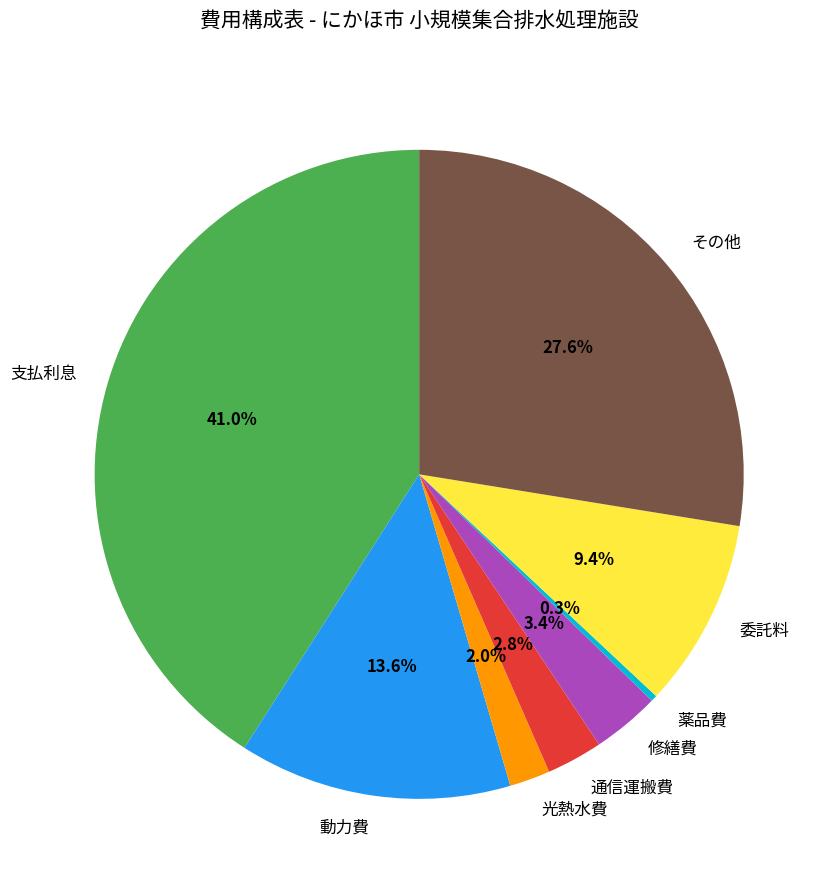

To the nearest percent, what percentage of the pie is 修繕費?

3%